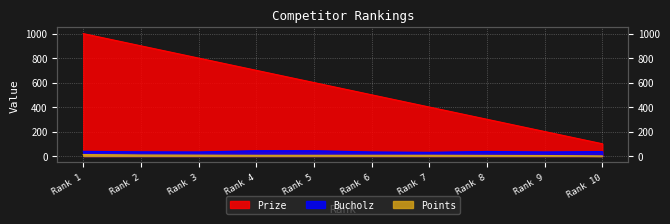

What is the difference between the Prize values at Rank 2 and Rank 7?

500